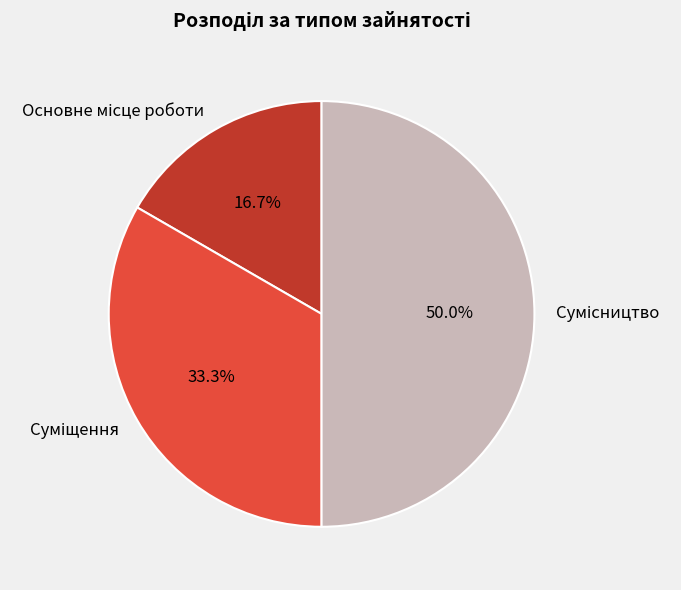

Count the number of slices in the pie.

3